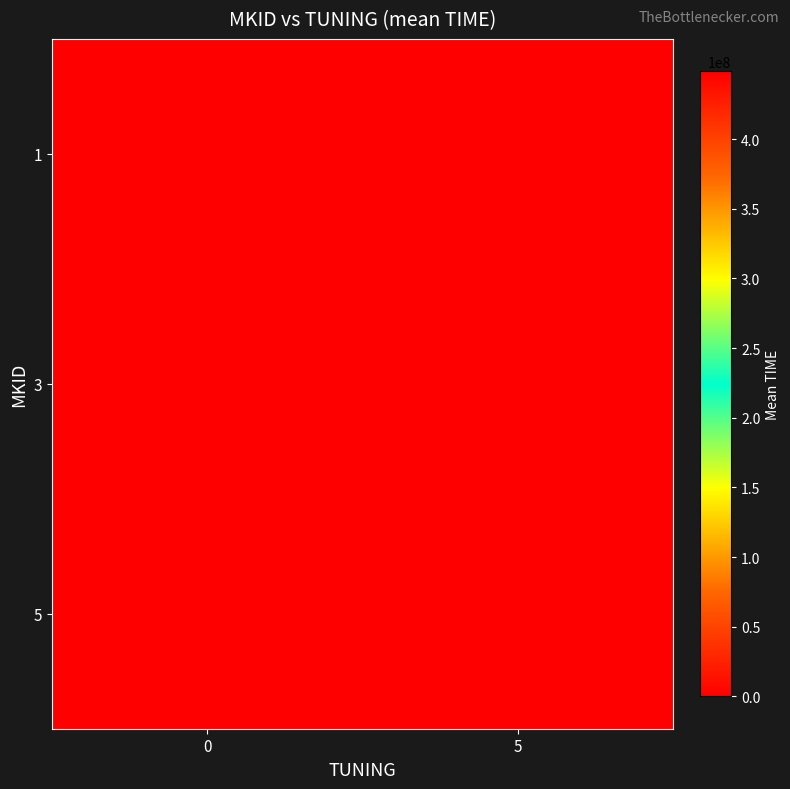

Rank the series at 0 from lowest to highest value.

5, 1, 3